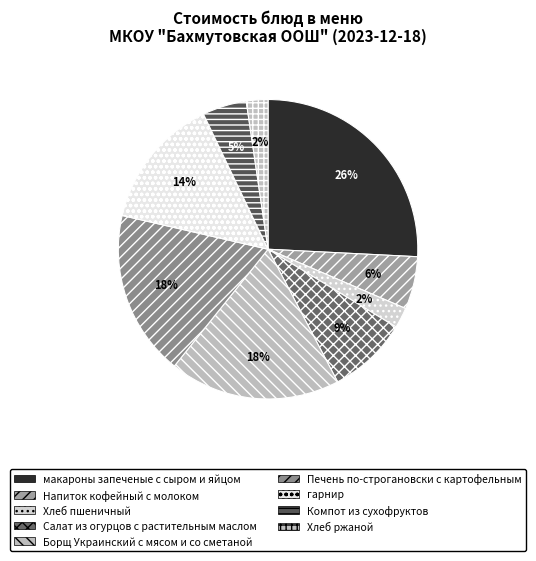

Which slice is the smallest?

Хлеб пшеничный